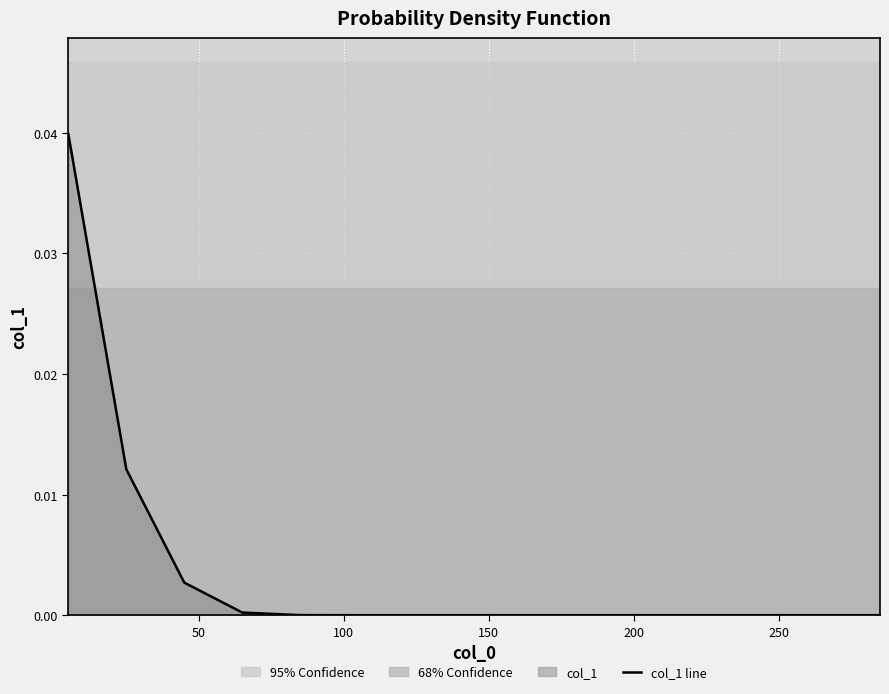

Is it true that the value at 50 is 0.0?

True